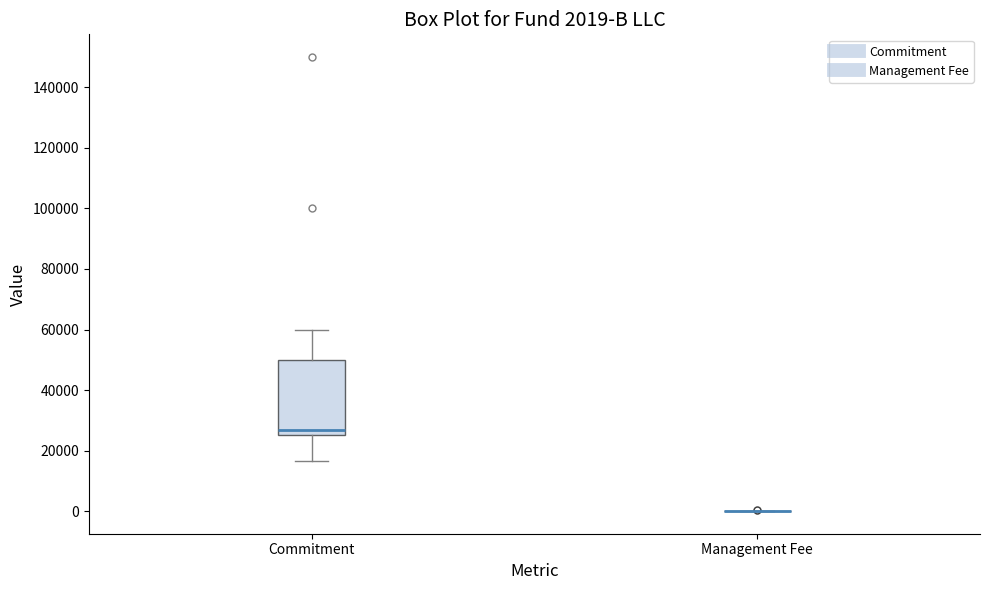

Comparing the boxes themselves (not the whiskers), which one is the tallest?

Commitment